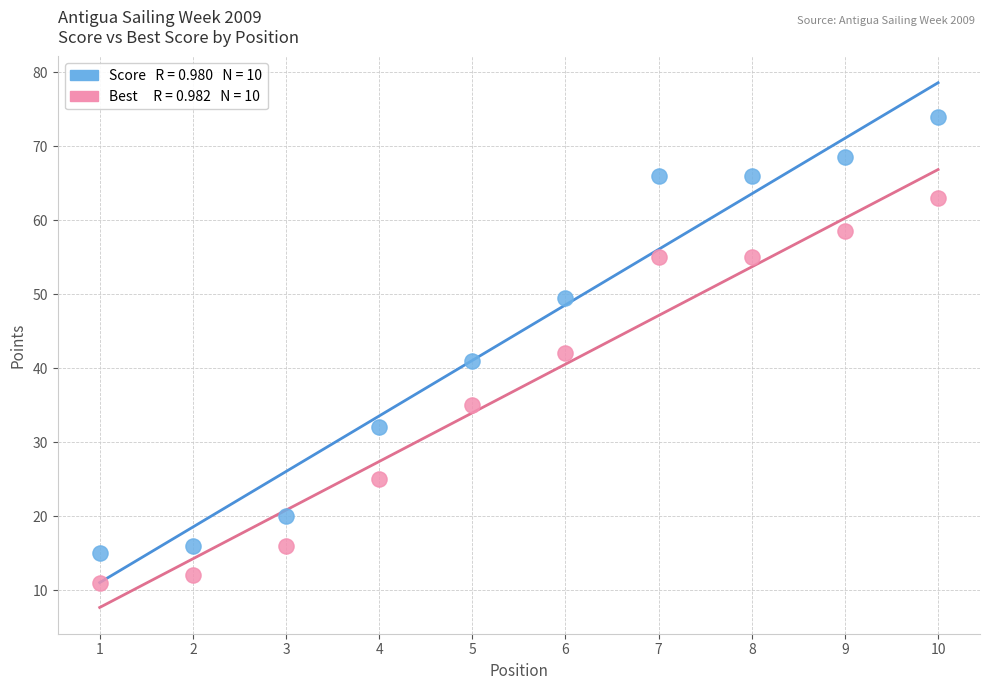

Across all data points, what is the range of Y values (max minus min)?

63.0